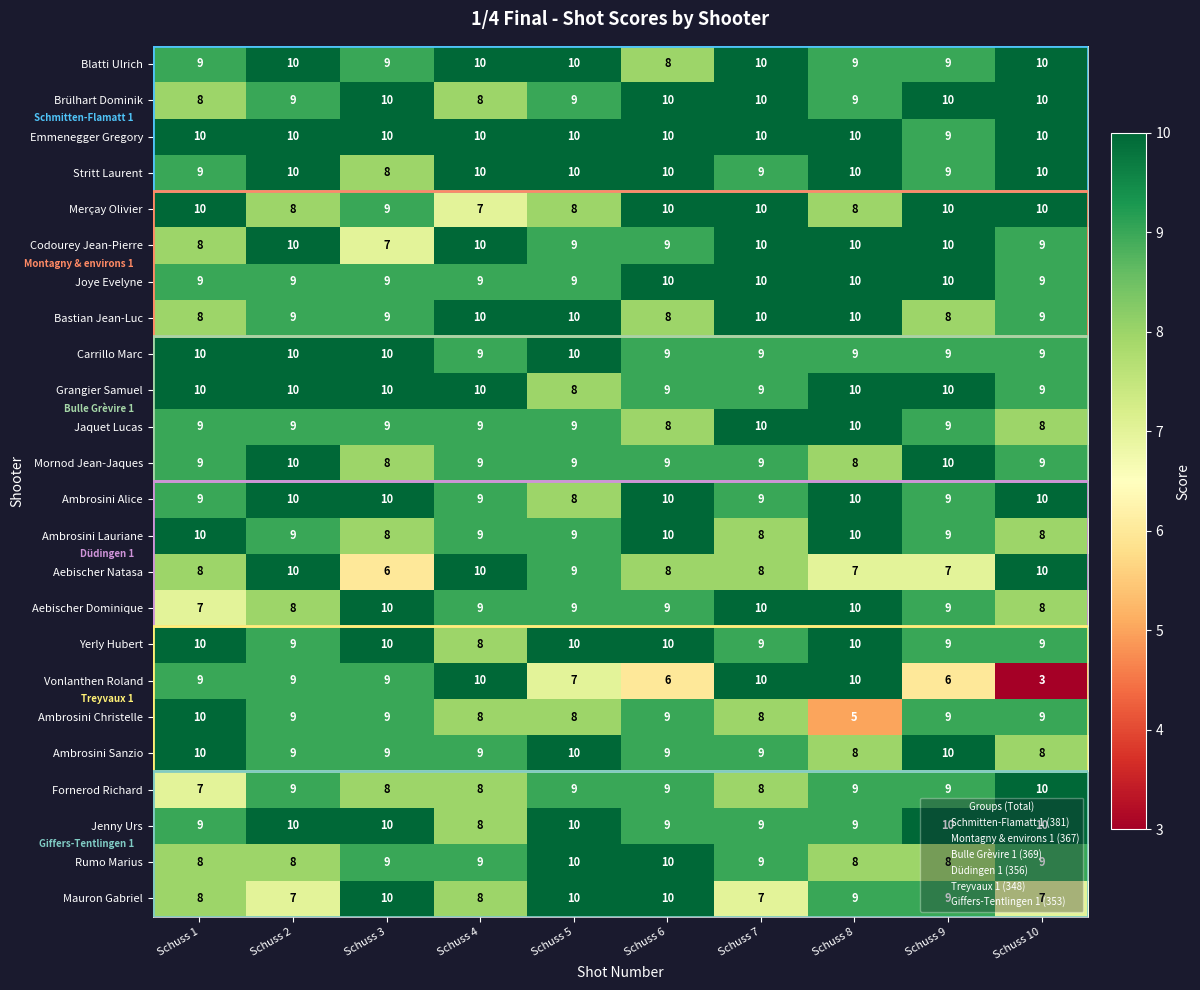

What is the total value across all series at Schuss 8?

218